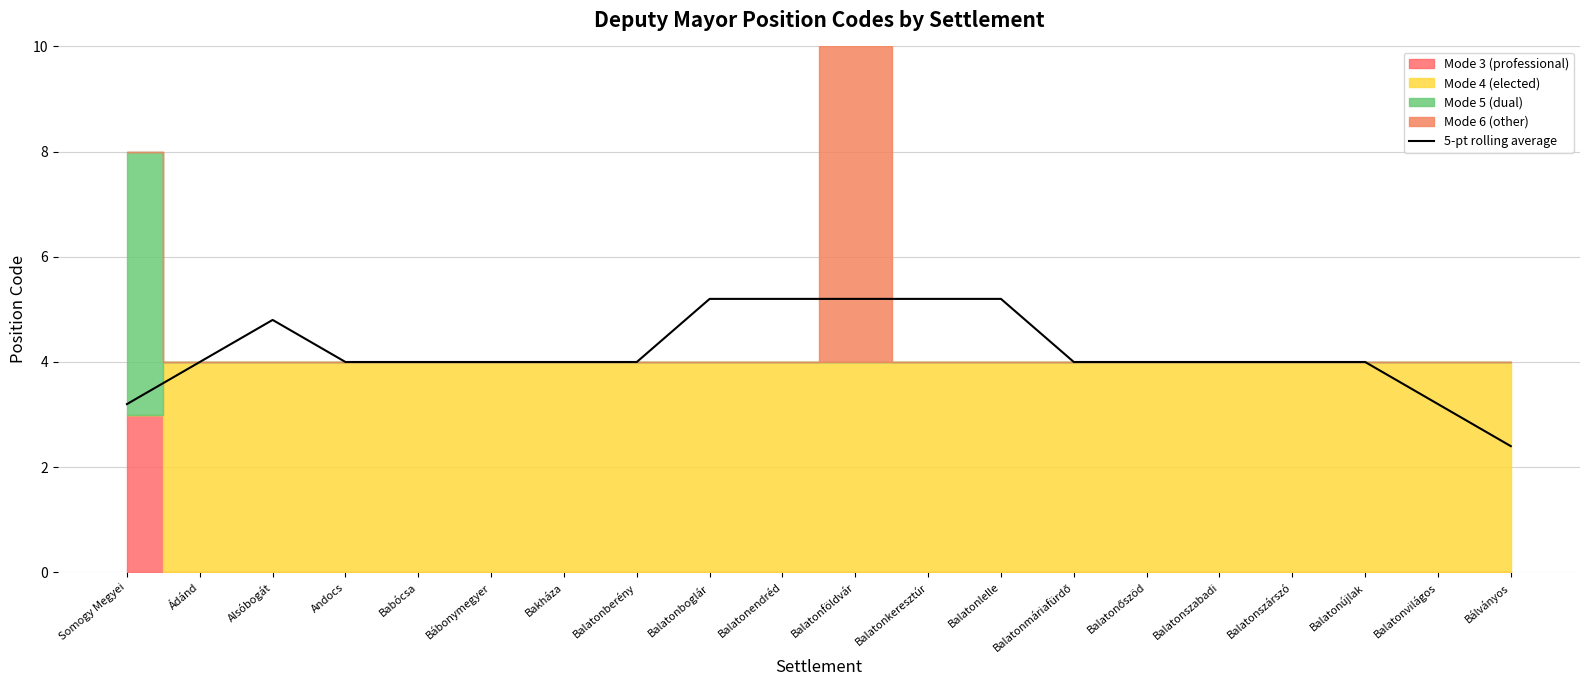

What is the difference between the second highest and second lowest values?

2.0